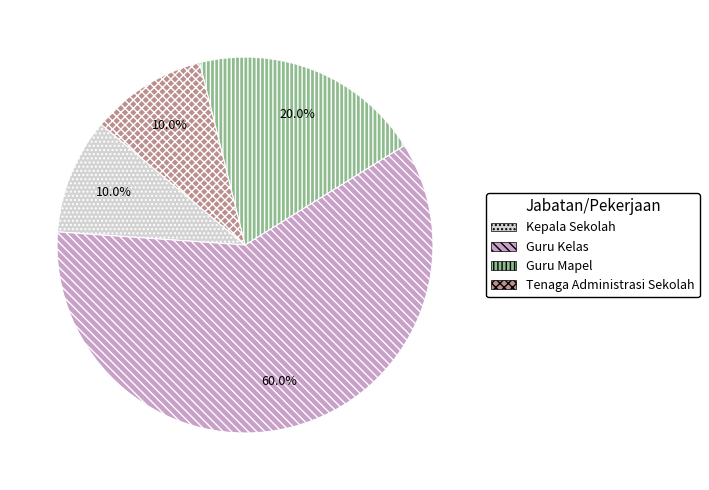

The Guru Mapel slice represents 20% of the pie. True or false?

True